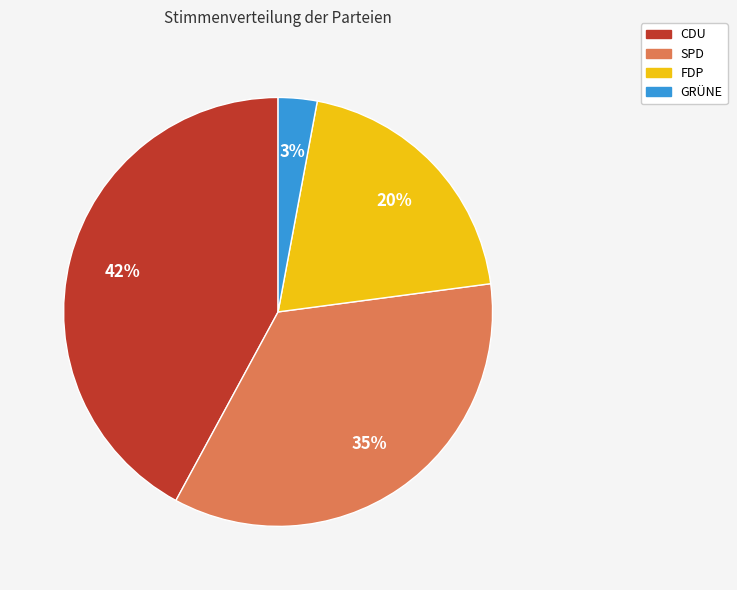

Does any single category account for the majority?

No